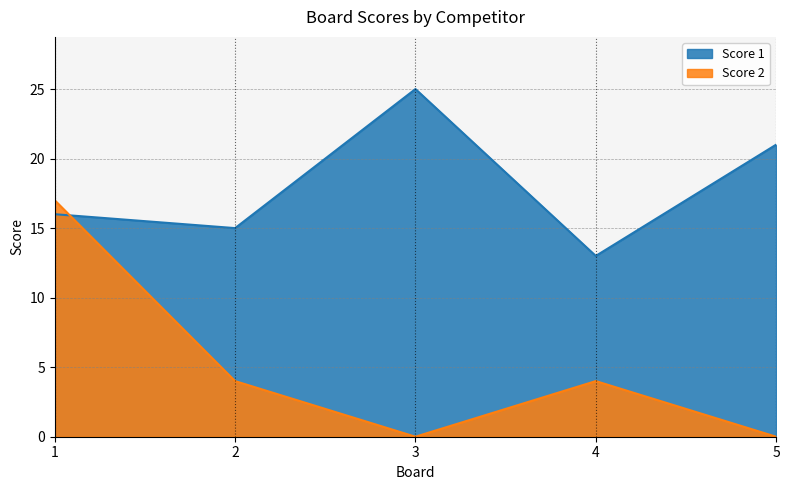

How many interior local valleys does the Score 1 series have?

2